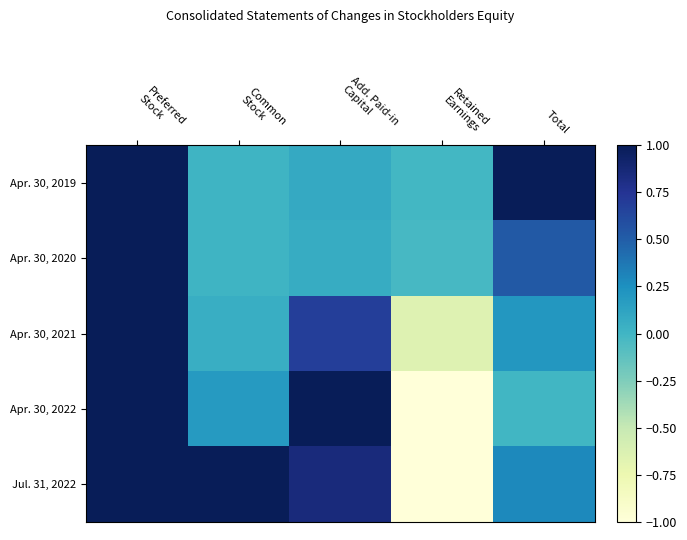

Between Common Stock and Add. Paid-in Capital, which series saw the biggest shift?

Apr. 30, 2022